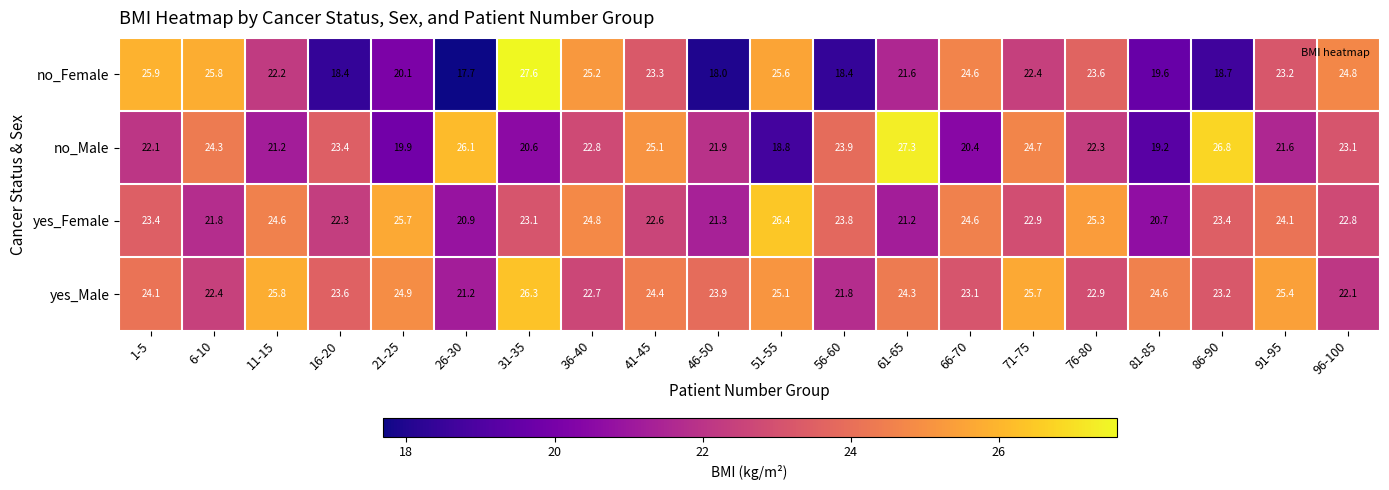

The value of yes_Male at 86-90 is 23.2. True or false?

True